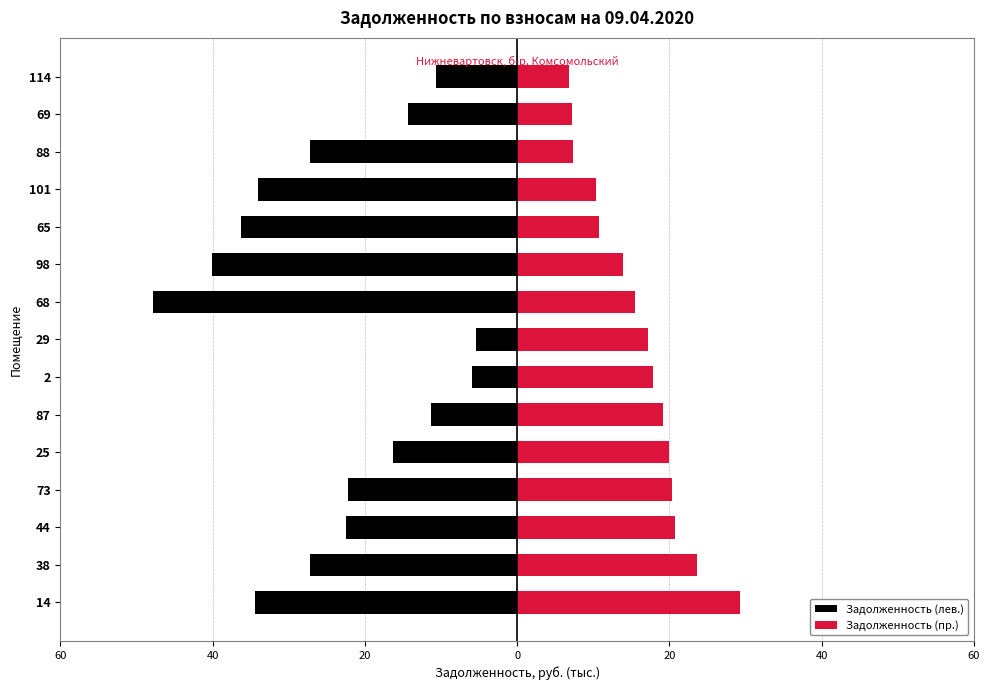

What is the highest value of the Задолженность (лев.) series?

-5.4